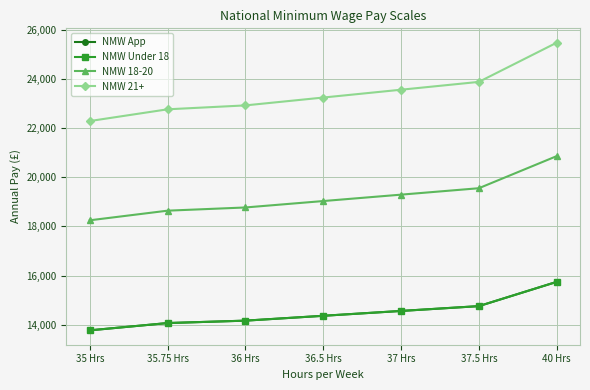

What is the difference between the NMW Under 18 values at 37.5 Hrs and 35.75 Hrs?

688